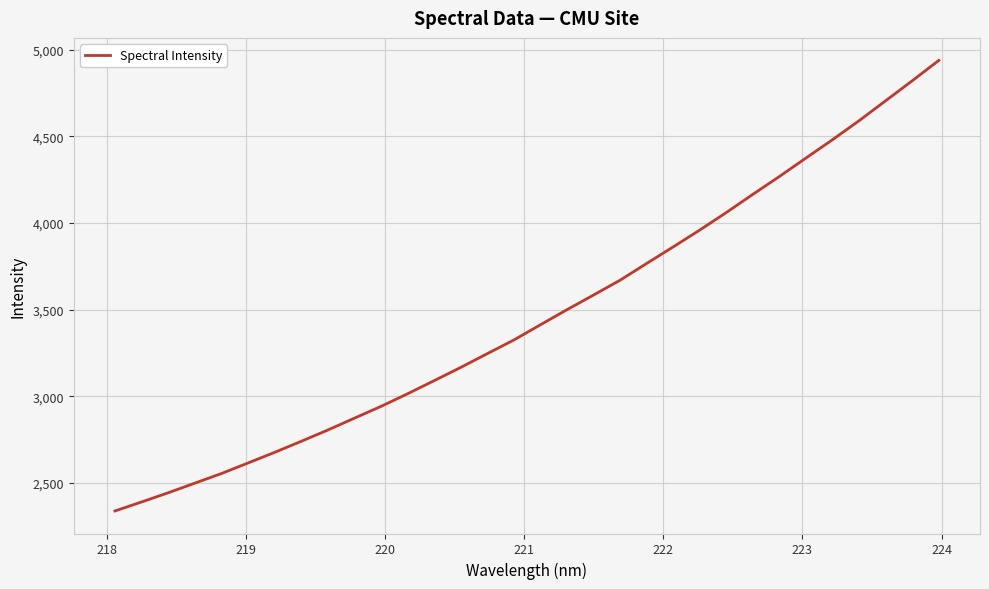

What is the sum of all values?

110890.3